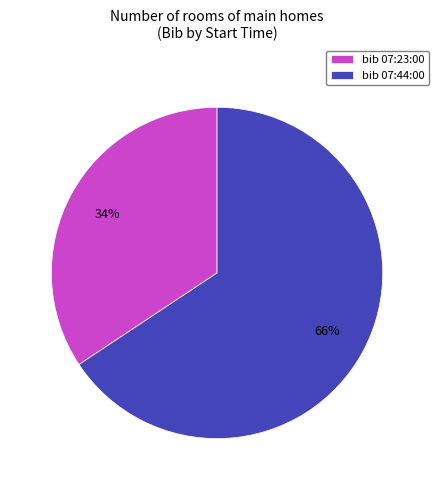

Combined, do bib 07:44:00 and bib 07:23:00 account for over 50%?

Yes